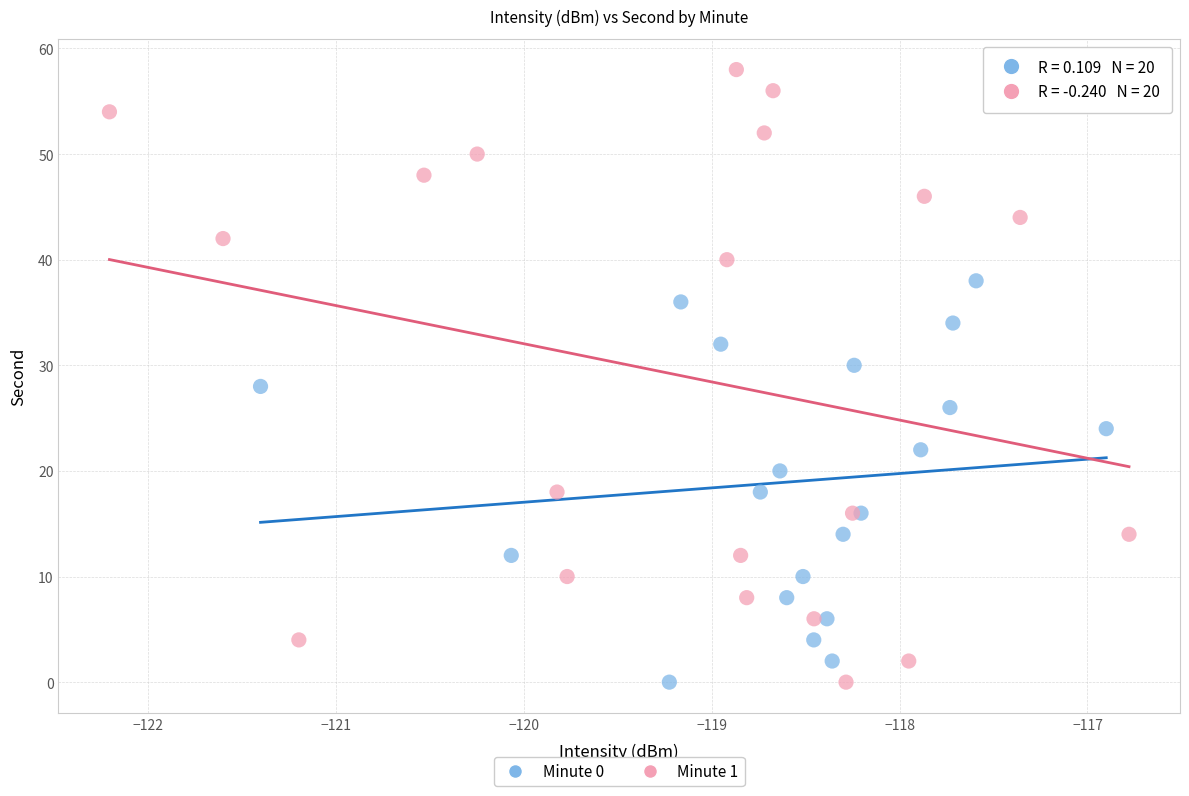

Which series contains the highest Y value?

Minute 1